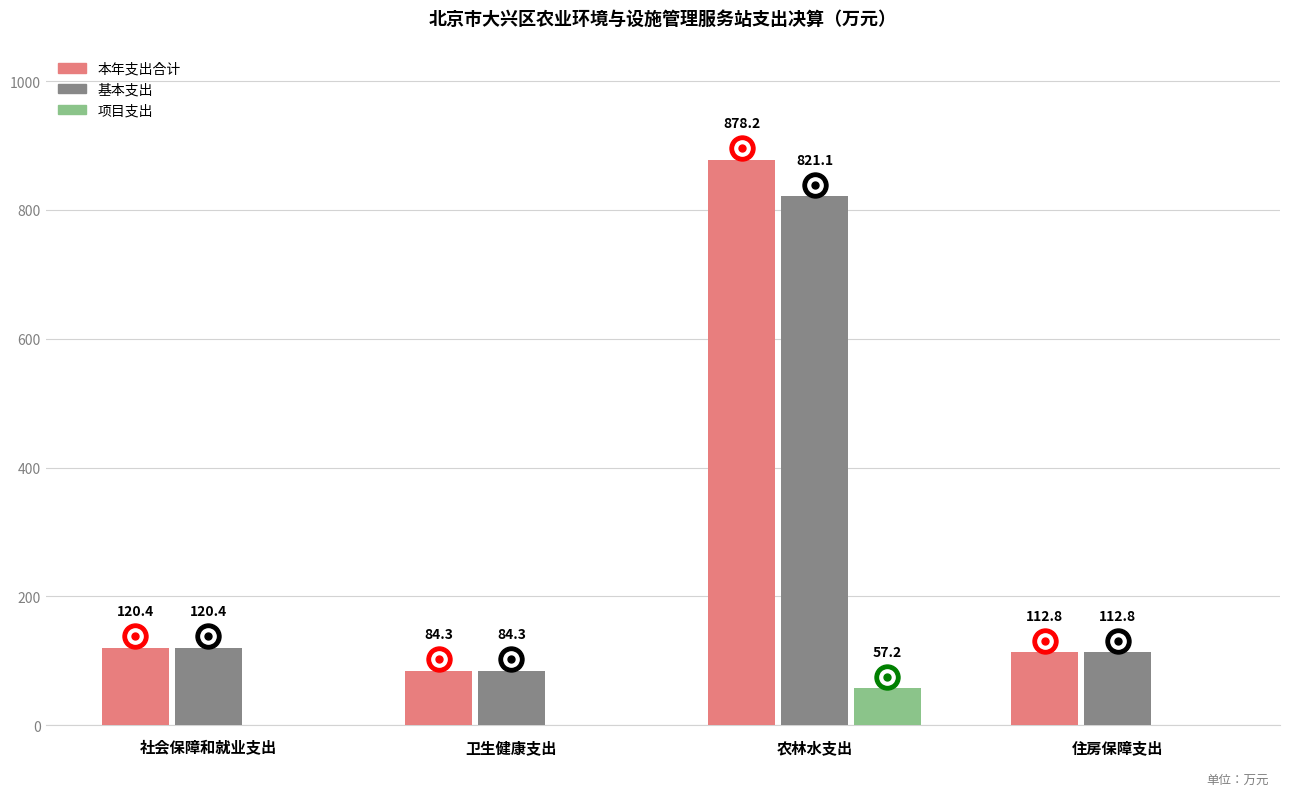

Reading left to right, list all the values displayed in this chart.

本年支出合计: 社会保障和就业支出=120.4	卫生健康支出=84.3	农林水支出=878.2	住房保障支出=112.8
基本支出: 社会保障和就业支出=120.4	卫生健康支出=84.3	农林水支出=821.1	住房保障支出=112.8
项目支出: 社会保障和就业支出=0.0	卫生健康支出=0.0	农林水支出=57.2	住房保障支出=0.0